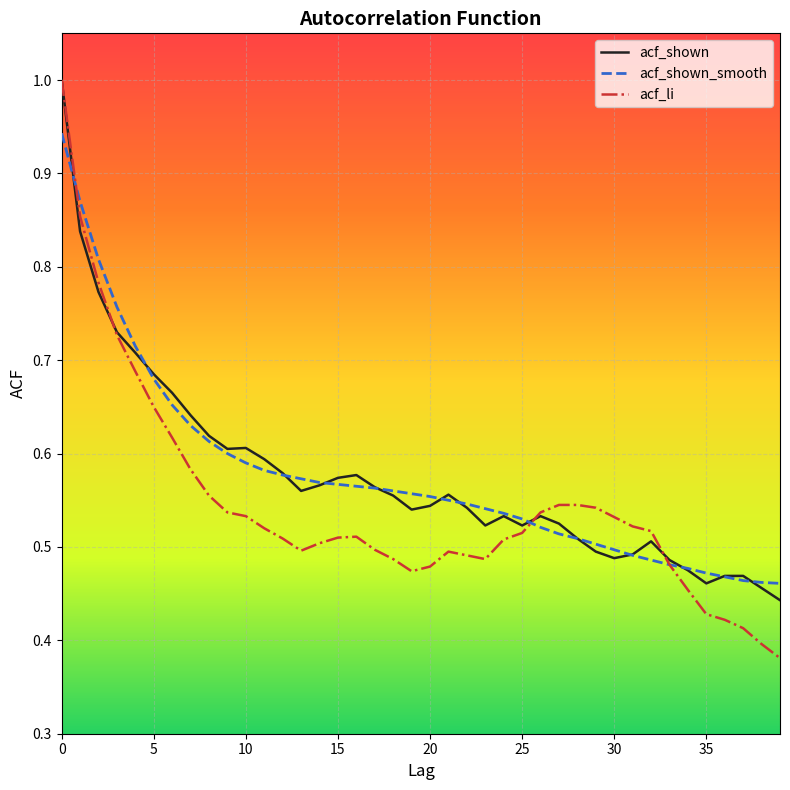

Which series has the largest range (max minus min)?

acf_li